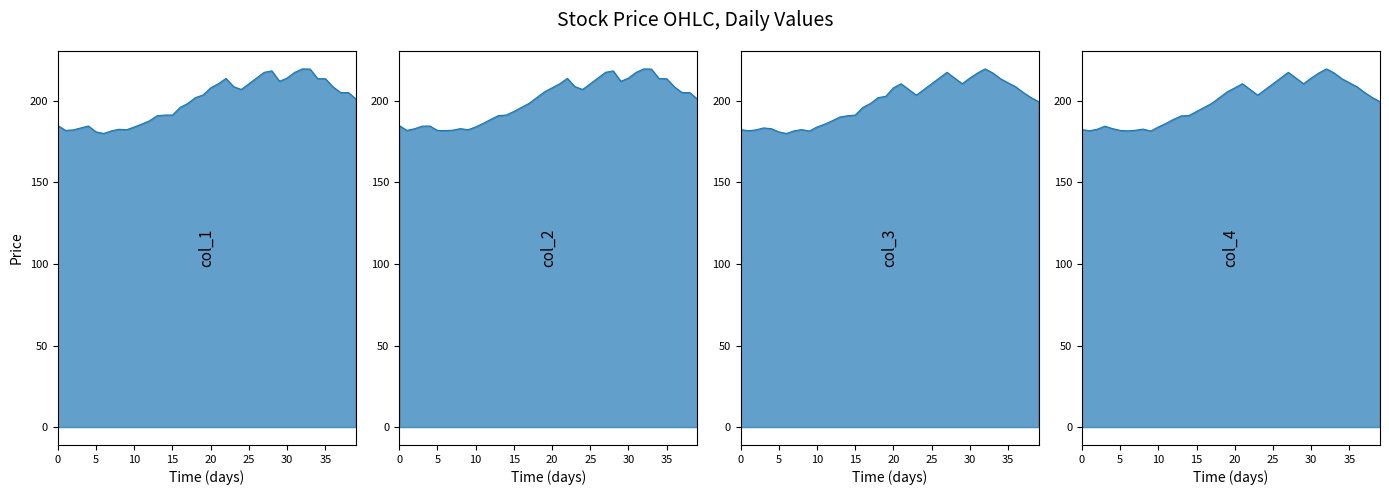

What is the greatest value displayed?

219.6